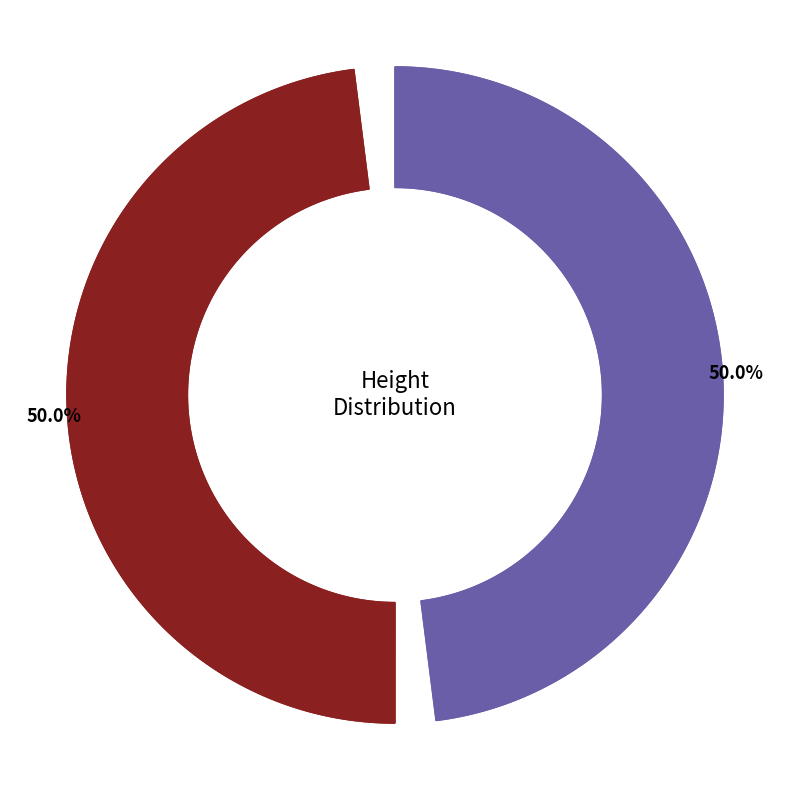

How many segments does this pie chart have?

2